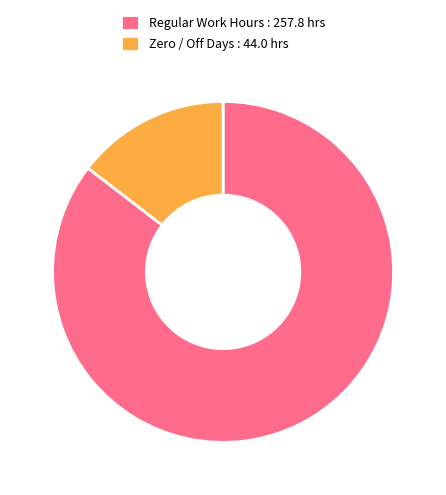

Between Regular Work Hours : 257.8 hrs and Zero / Off Days : 44.0 hrs, which is larger?

Regular Work Hours : 257.8 hrs